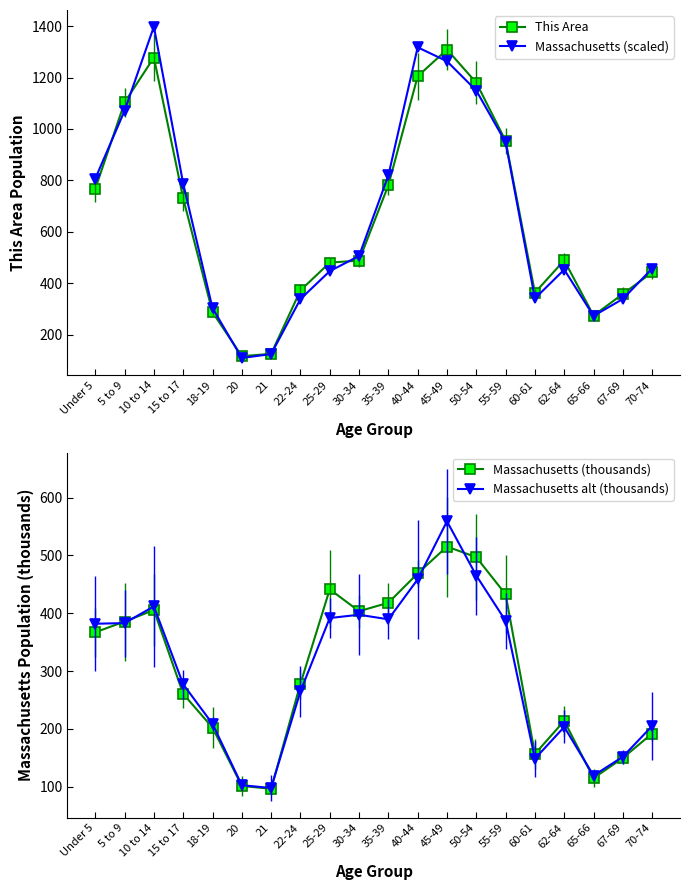

What are all the series names shown in the legend?

This Area, Massachusetts (scaled), Massachusetts (thousands), Massachusetts alt (thousands)